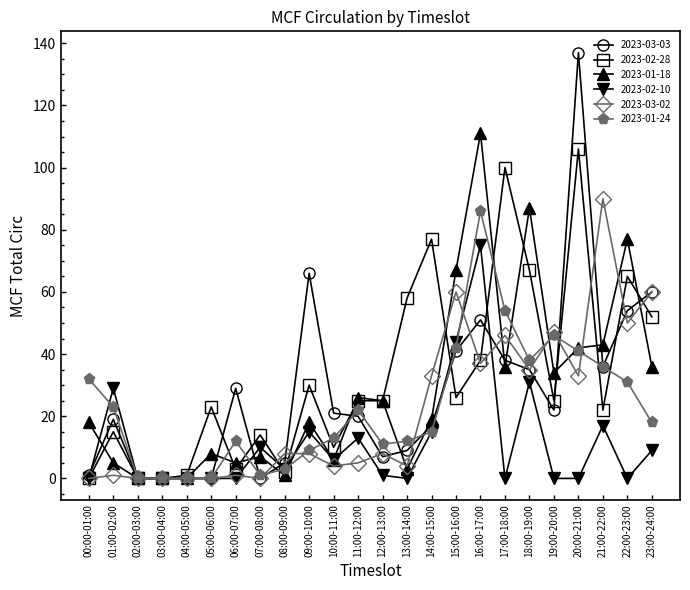

What is the sum of all 2023-01-24 values?

545